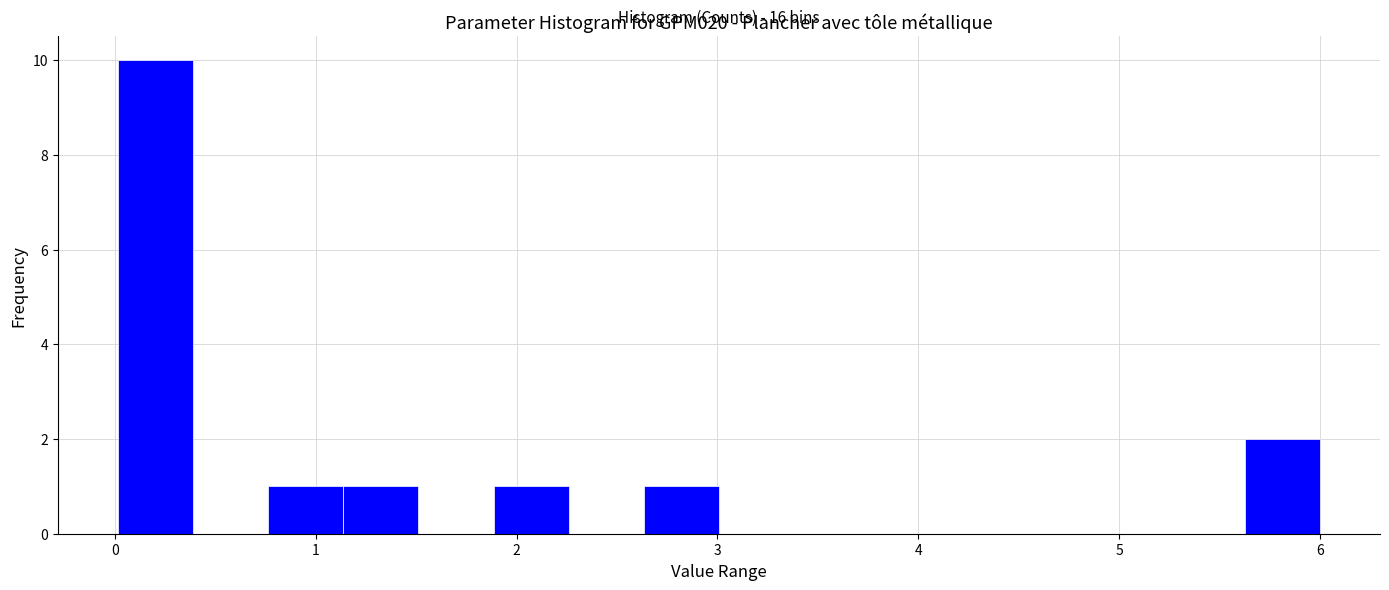

Around what value on the x-axis is the tallest bar? Give the approximate position of its centre, as read against the axis.

0.2